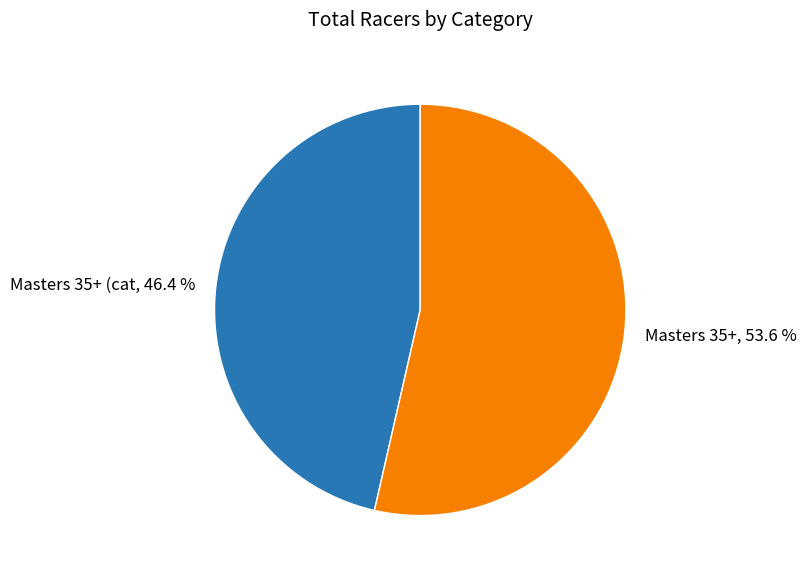

Which slice is the largest?

Masters 35+